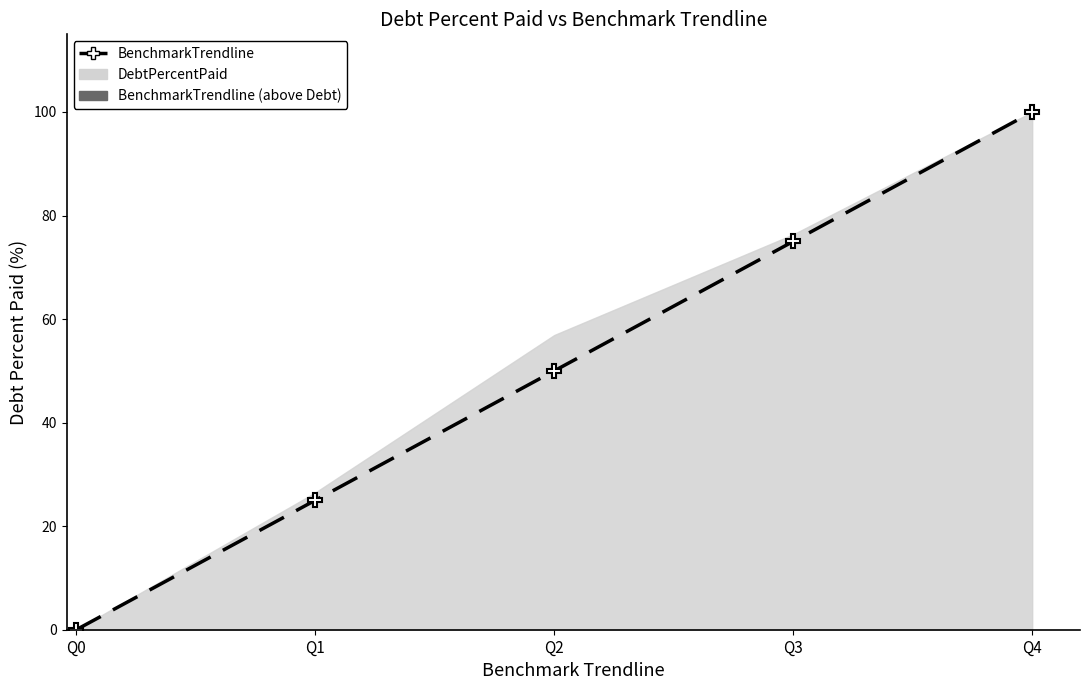

What is the change in value from Q1 to Q3?

+50